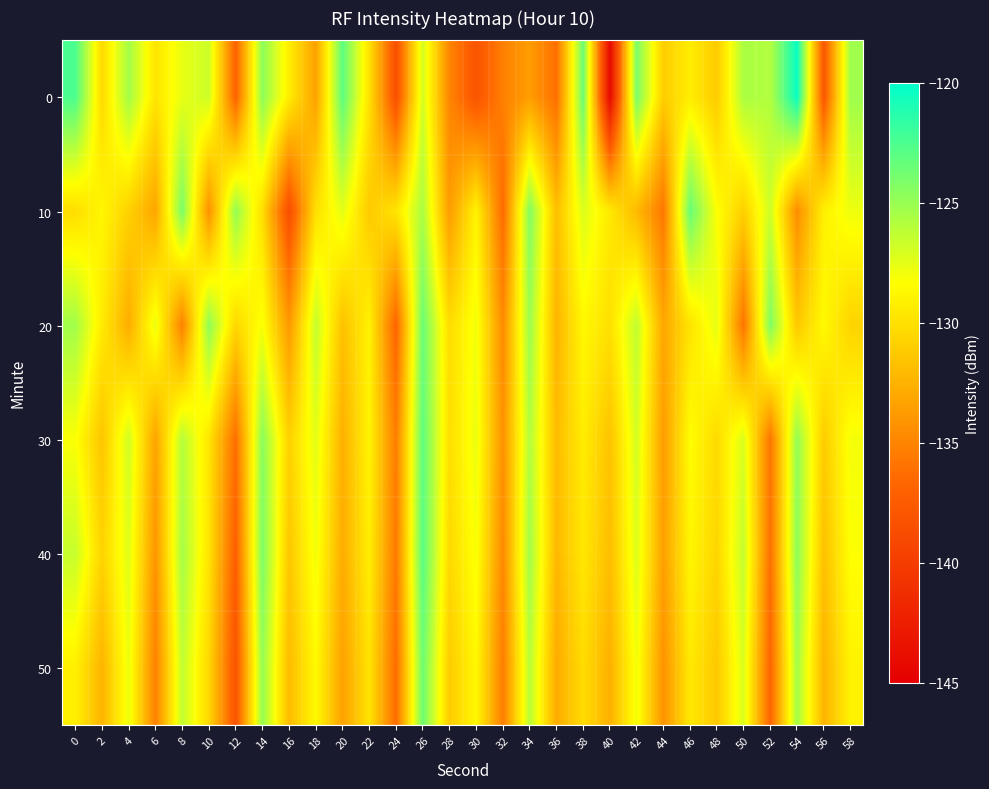

What is the spread (max minus min) of values at 20?

10.3